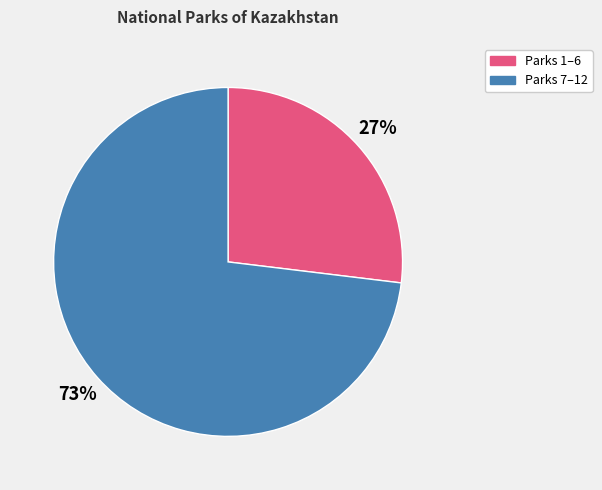

Is there any slice that represents more than half of the pie?

Yes